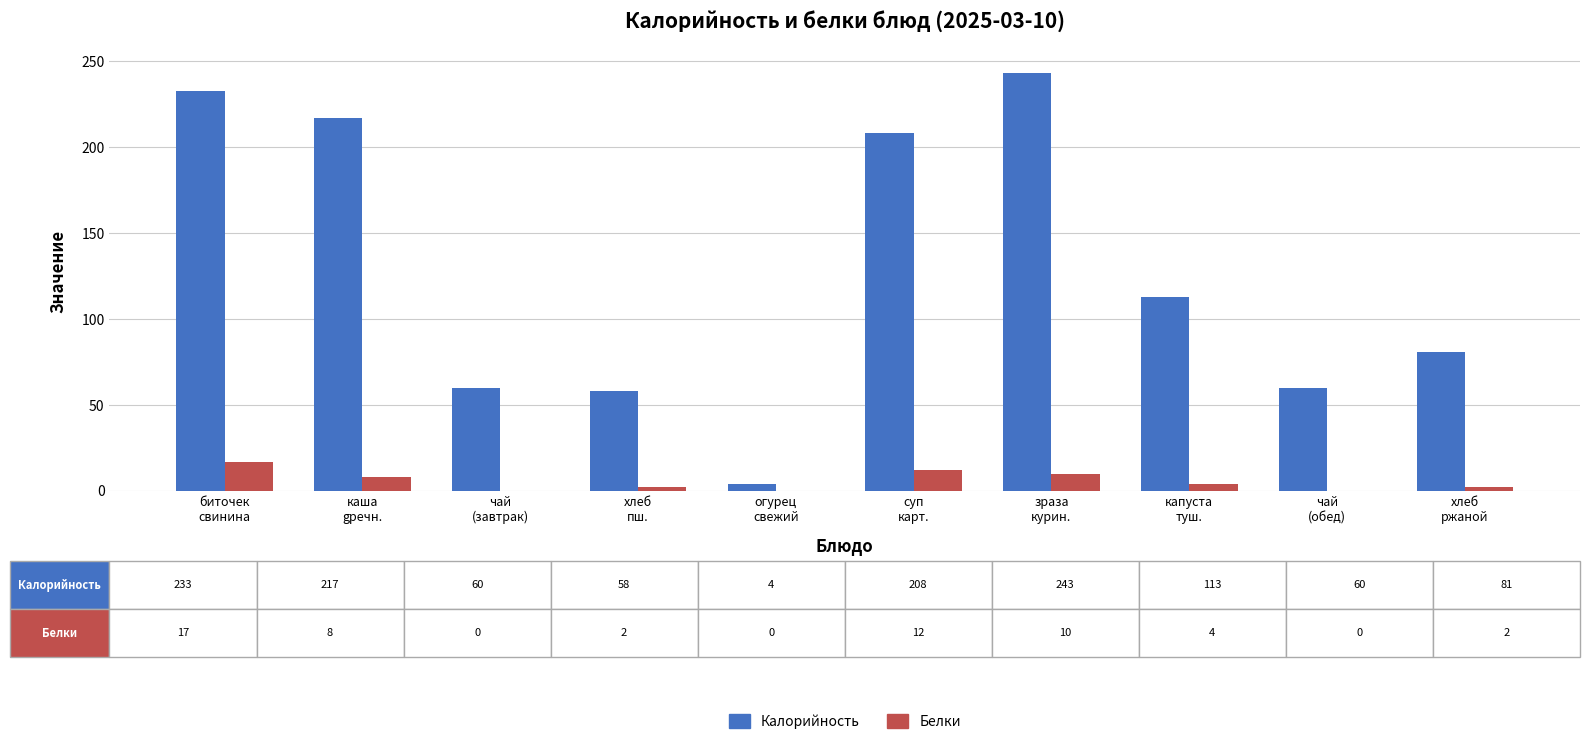

The value of Белки at чай
(завтрак) is 0. True or false?

True